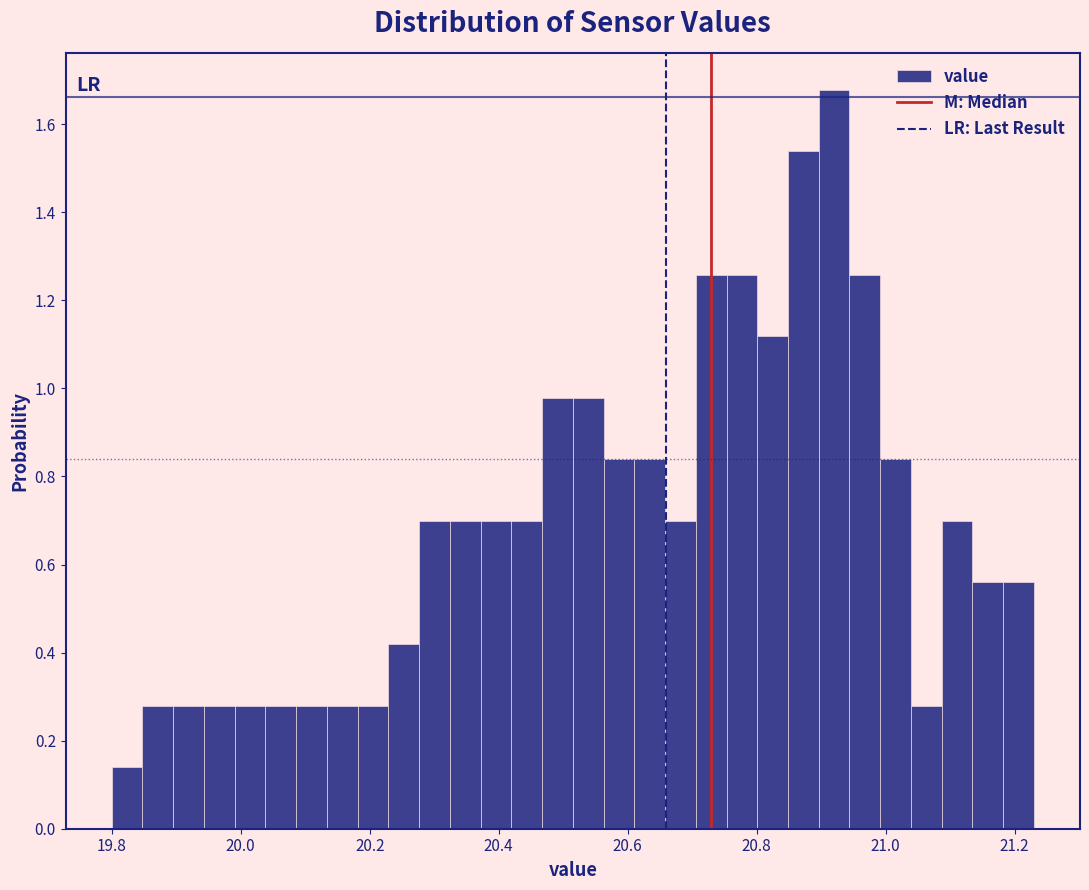

Read against the x-axis, roughly where is the centre of the tallest bar?

20.92